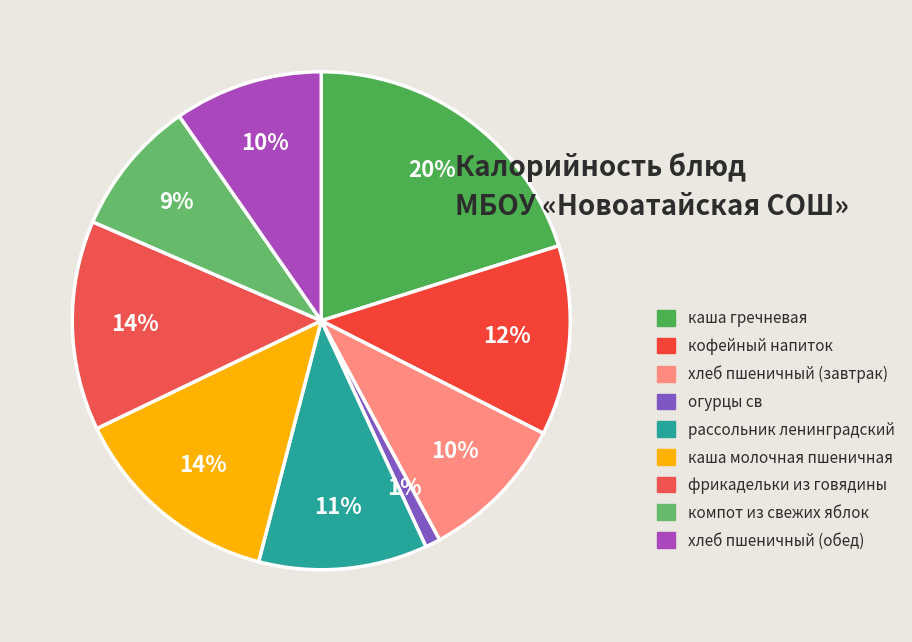

Rank the categories by value from lowest to highest.

огурцы св, компот из свежих яблок, хлеб пшеничный (завтрак), хлеб пшеничный (обед), рассольник ленинградский, кофейный напиток, фрикадельки из говядины, каша молочная пшеничная, каша гречневая